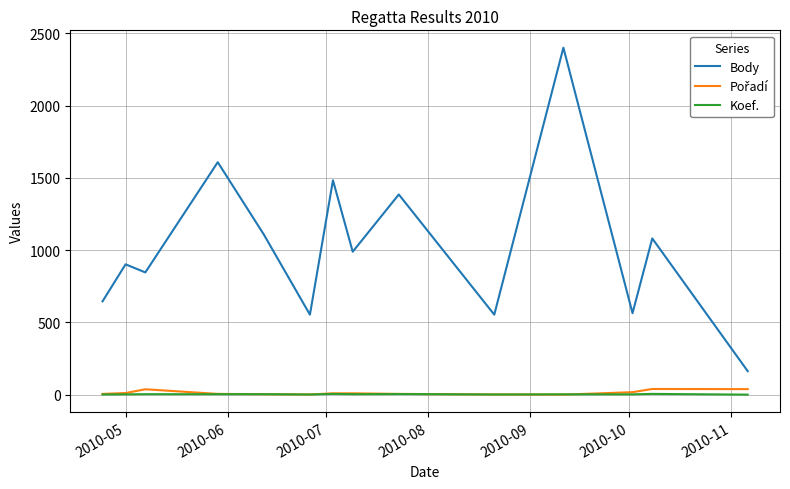

Which series has the largest range (max minus min)?

Body